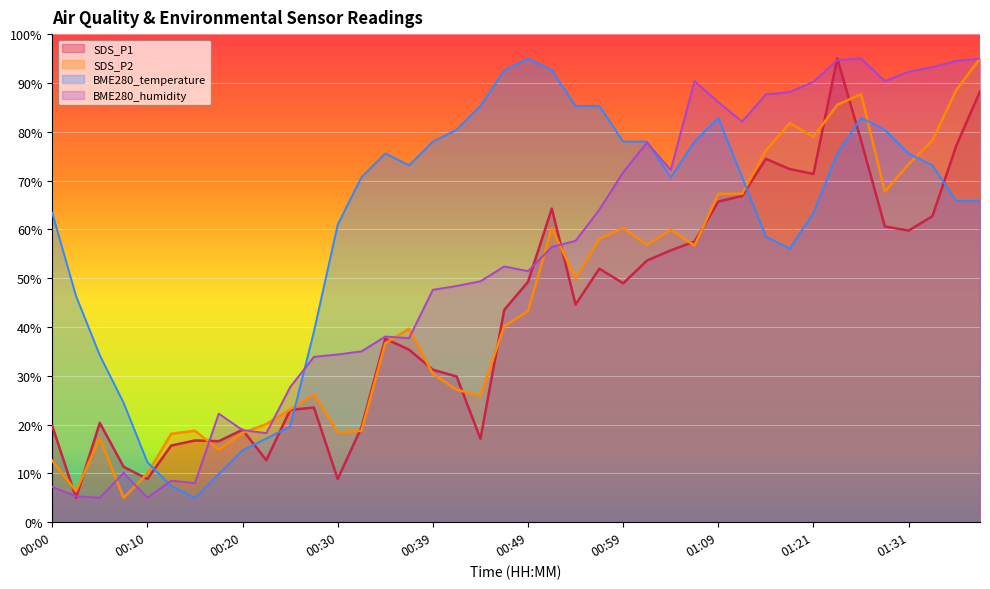

Where is the first local minimum for BME280_humidity?

00:05